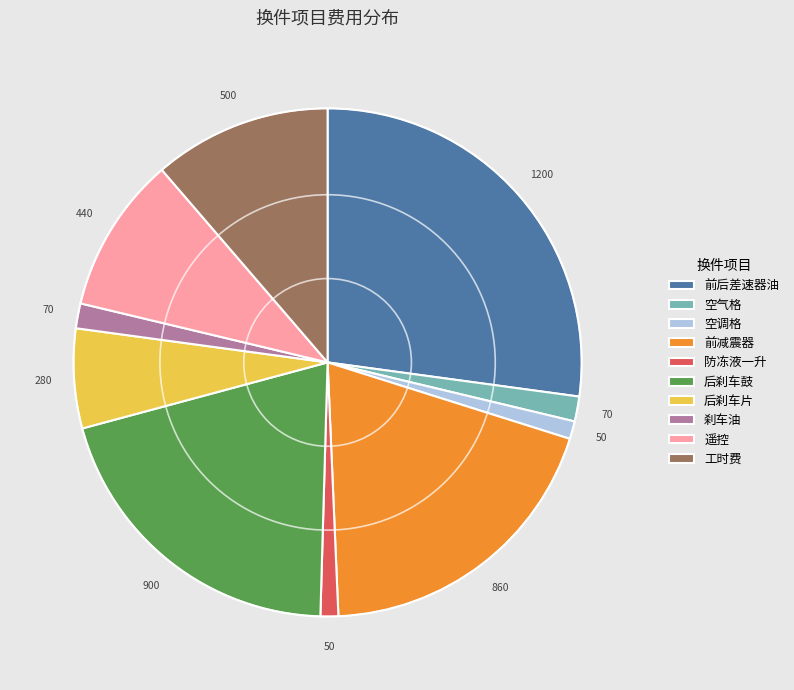

How many segments does this pie chart have?

10